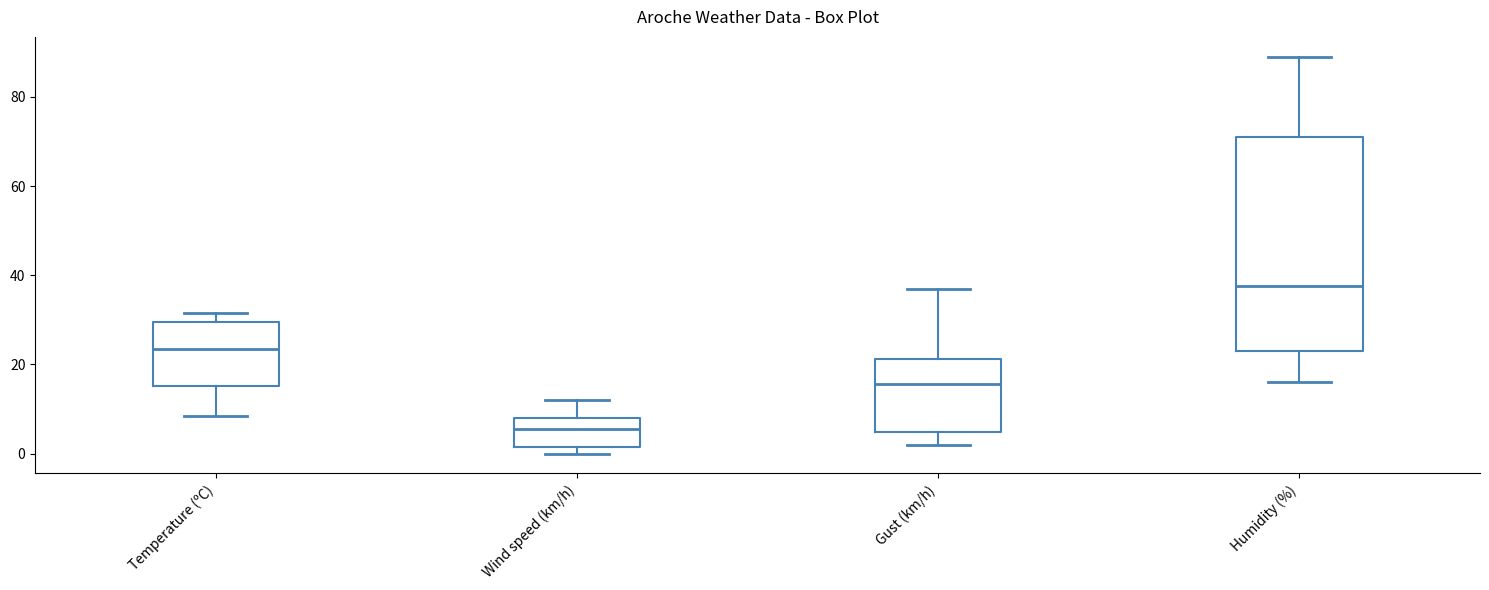

Reading left to right, read every box against the y-axis: the position of its median line, the range the box covers, and the ends of its whiskers. The values are not printed on the chart, so give them approximately, as read against the axis.

Temperature (ºC): median 24, box 16 to 30, whiskers 8 to 32
Wind speed (km/h): median 6, box 2 to 8, whiskers 0 to 12
Gust (km/h): median 16, box 4 to 22, whiskers 2 to 38
Humidity (%): median 38, box 24 to 72, whiskers 16 to 90